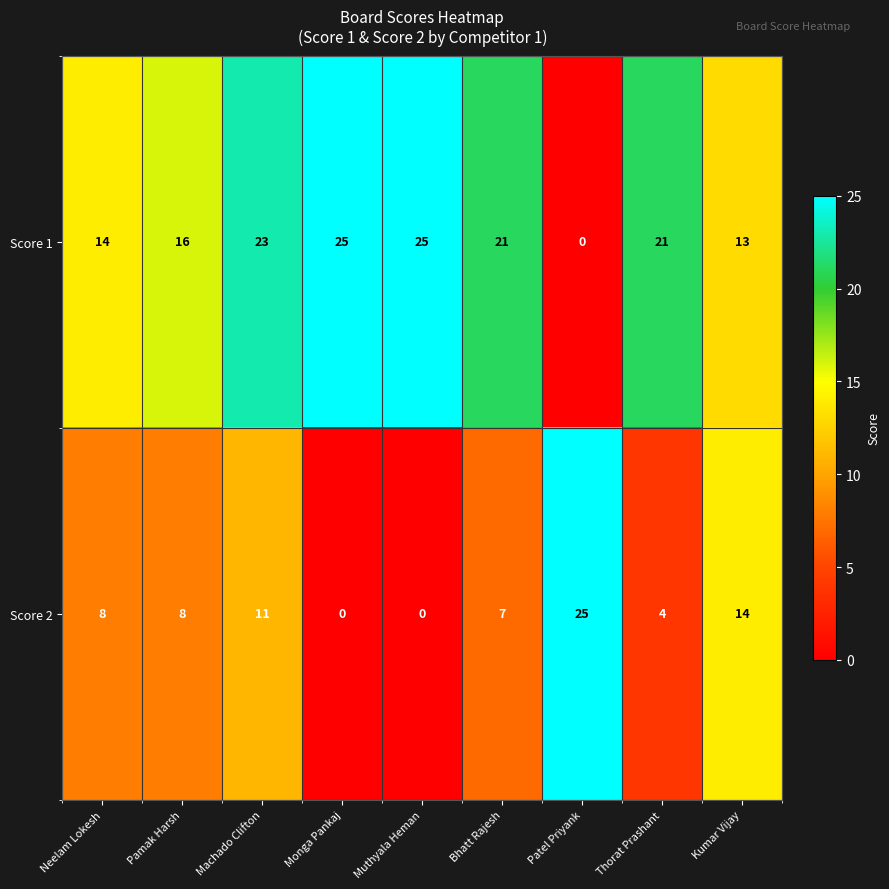

How many values in the Score 2 series are below 8?

4